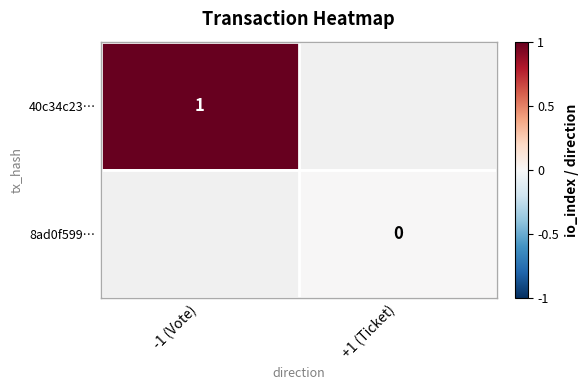

Is the value of 40c34c23… at -1 (Vote) greater than the value of 8ad0f599… at +1 (Ticket)?

Yes